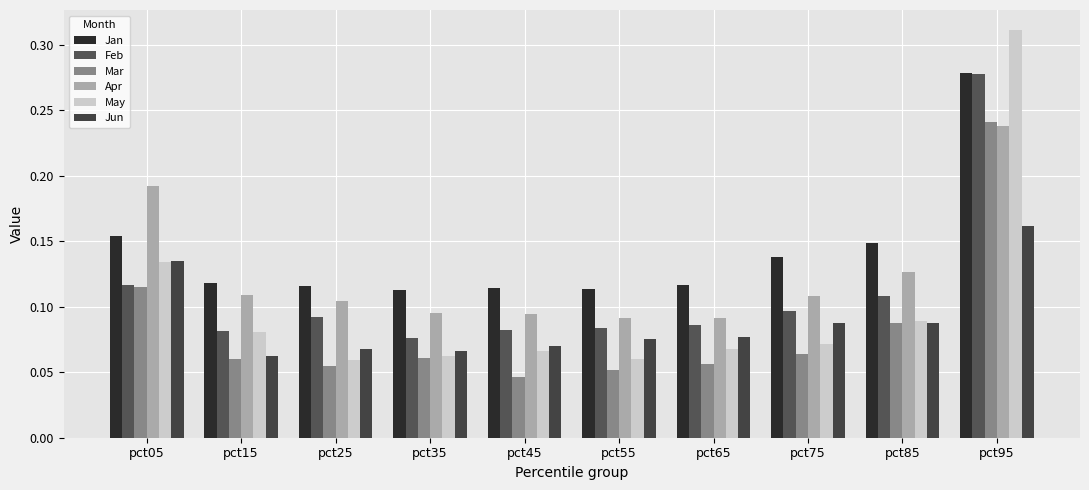

List the labels in order of May value, smallest first.

pct25, pct55, pct35, pct45, pct65, pct75, pct15, pct85, pct05, pct95